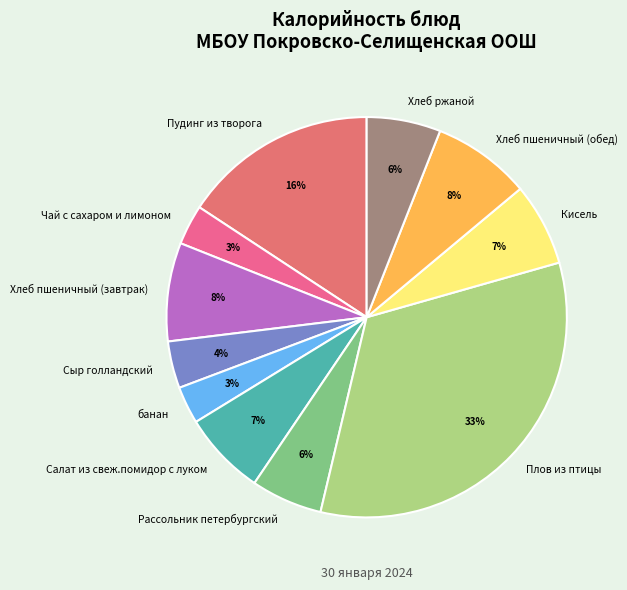

To the nearest percent, what portion does Рассольник петербургский represent?

6%